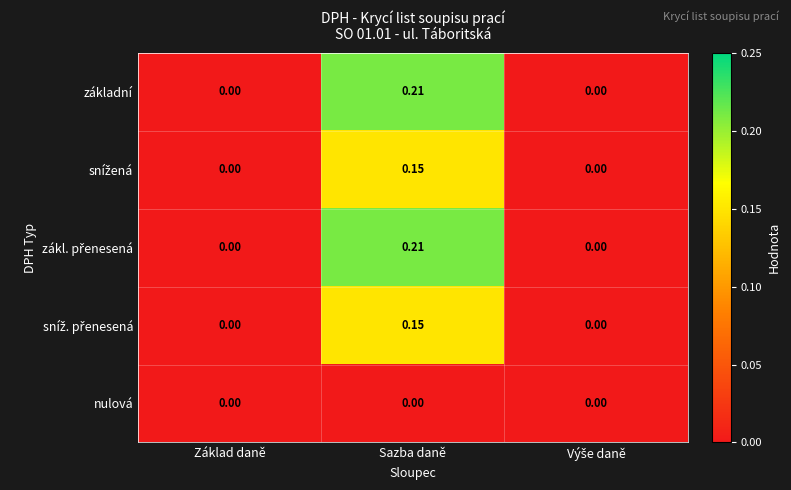

At which category is the sum across all series the highest?

Sazba daně